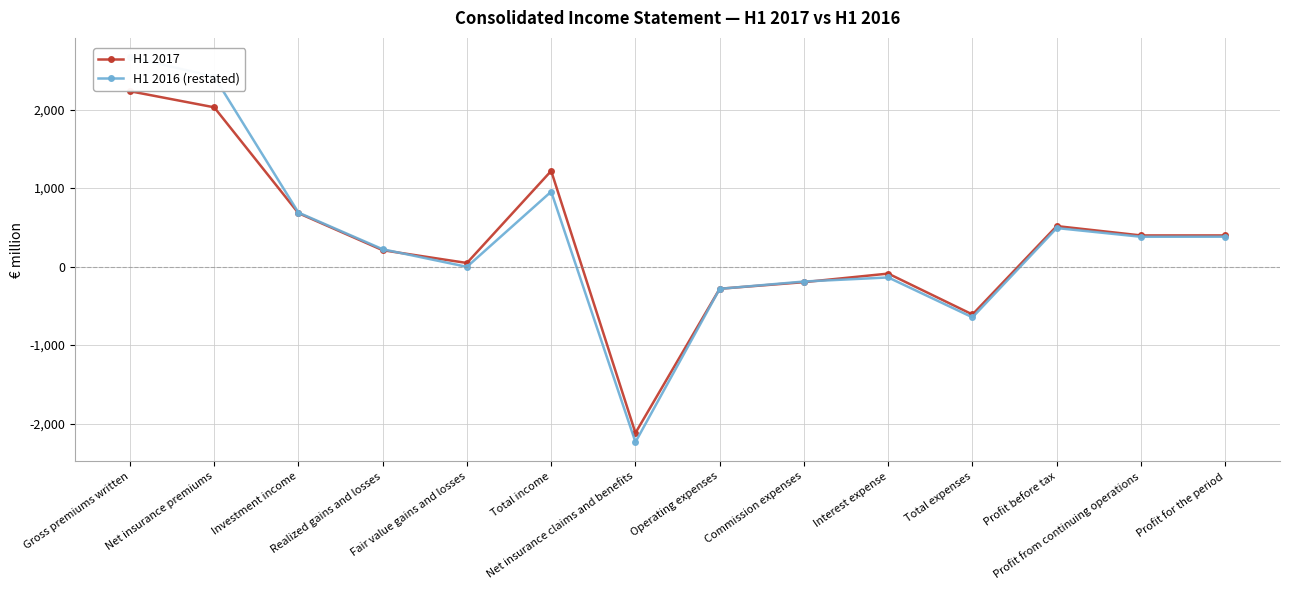

What are all the series names shown in the legend?

H1 2017, H1 2016 (restated)